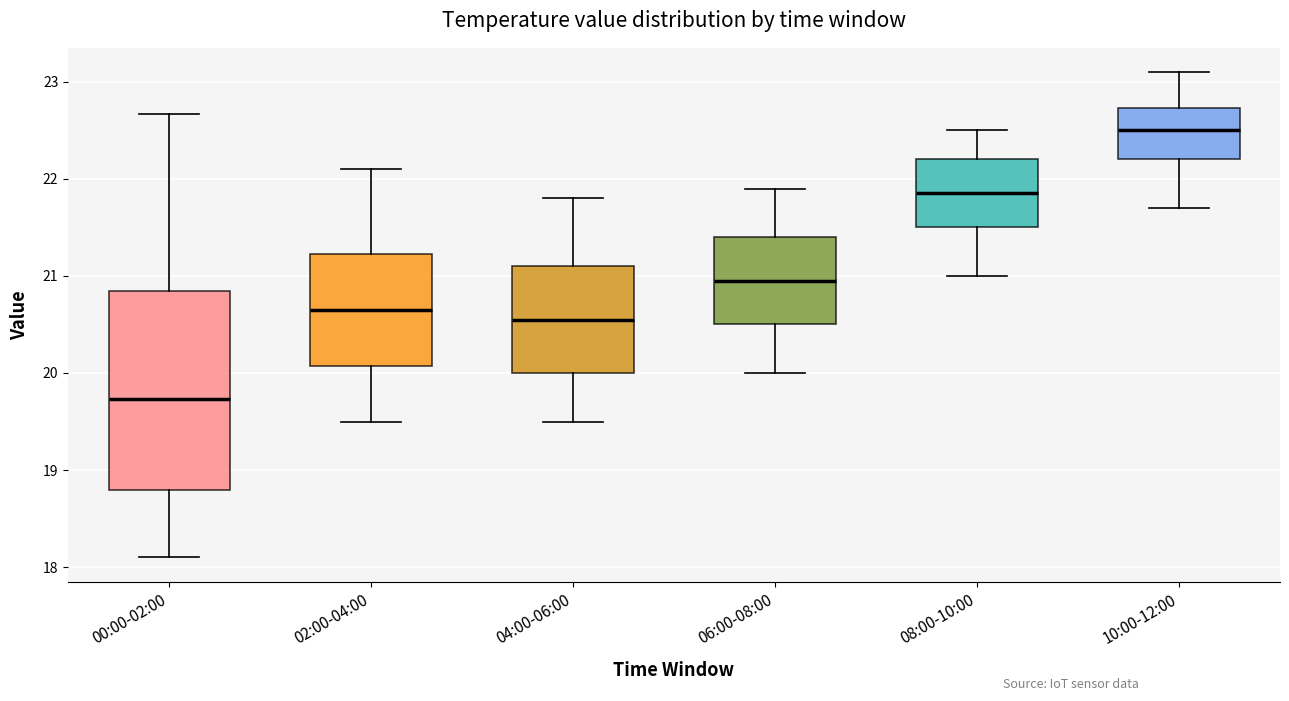

Reading left to right, transcribe this box plot: for each box, give where its median line is, the range the box spans, and where its two whiskers end, as read against the y-axis. The values are not printed on the chart, so give them approximately, as read against the axis.

00:00-02:00: median 19.7, box 18.8 to 20.8, whiskers 18.1 to 22.7
02:00-04:00: median 20.7, box 20.1 to 21.2, whiskers 19.5 to 22.1
04:00-06:00: median 20.6, box 20.0 to 21.1, whiskers 19.5 to 21.8
06:00-08:00: median 21.0, box 20.5 to 21.4, whiskers 20.0 to 21.9
08:00-10:00: median 21.9, box 21.5 to 22.2, whiskers 21.0 to 22.5
10:00-12:00: median 22.5, box 22.2 to 22.7, whiskers 21.7 to 23.1